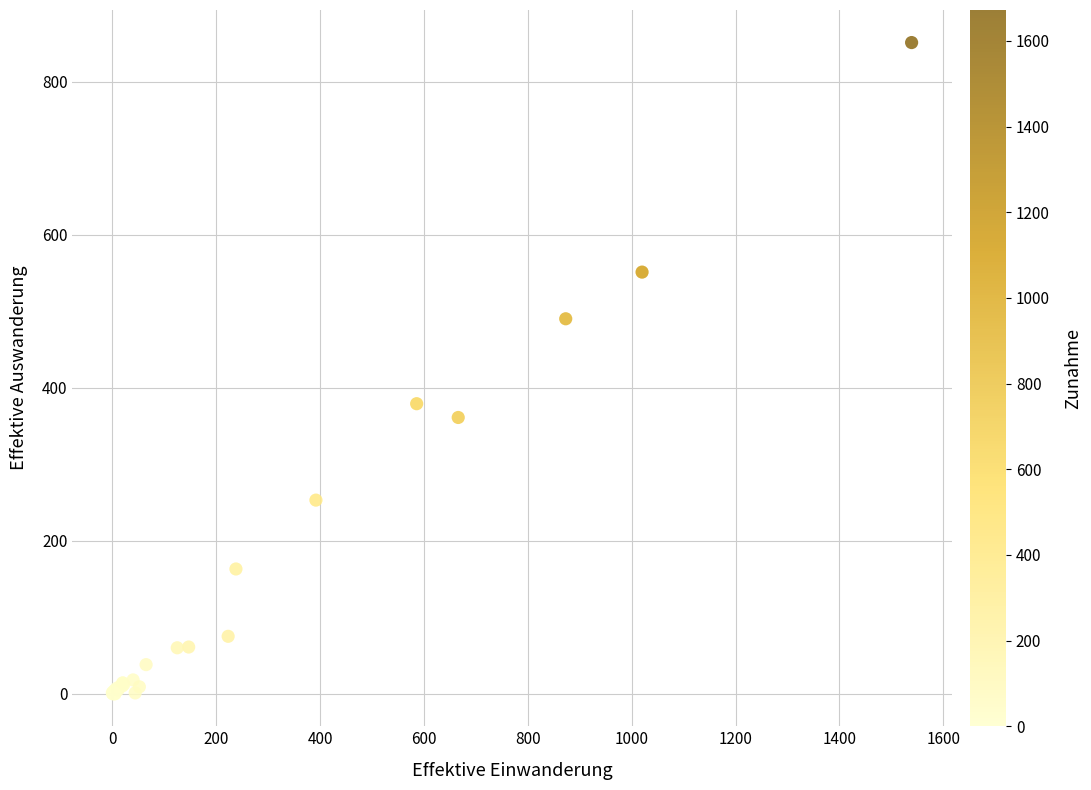

What Y value in the scatter plot is closest to 425?

379